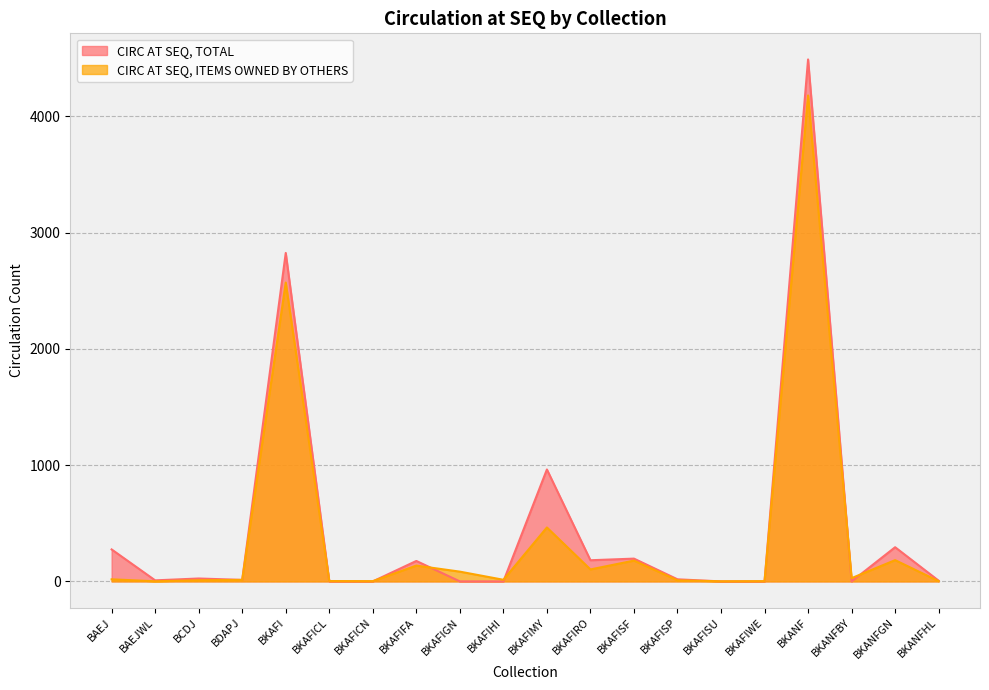

How many times do CIRC AT SEQ, TOTAL and CIRC AT SEQ, ITEMS OWNED BY OTHERS cross each other?

8